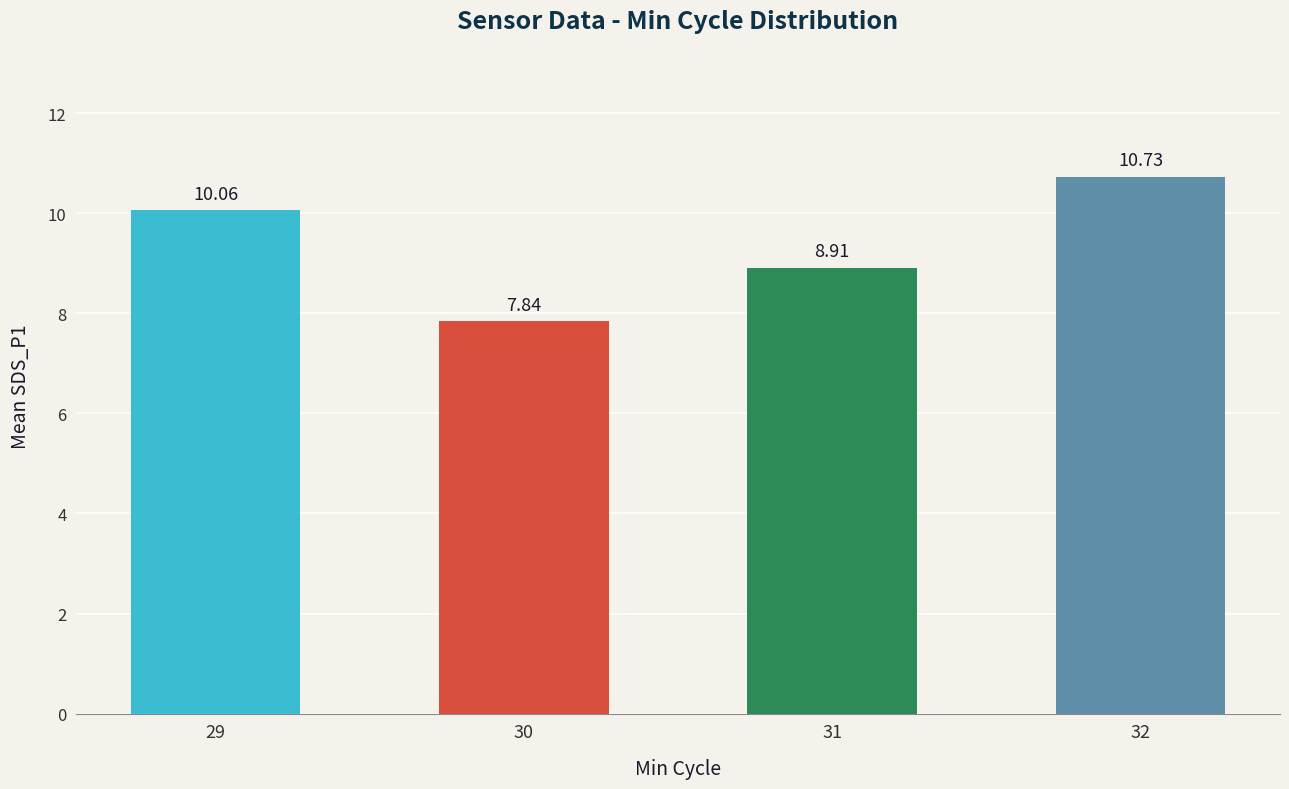

What is the sum of the values at 32 and 30?

18.6